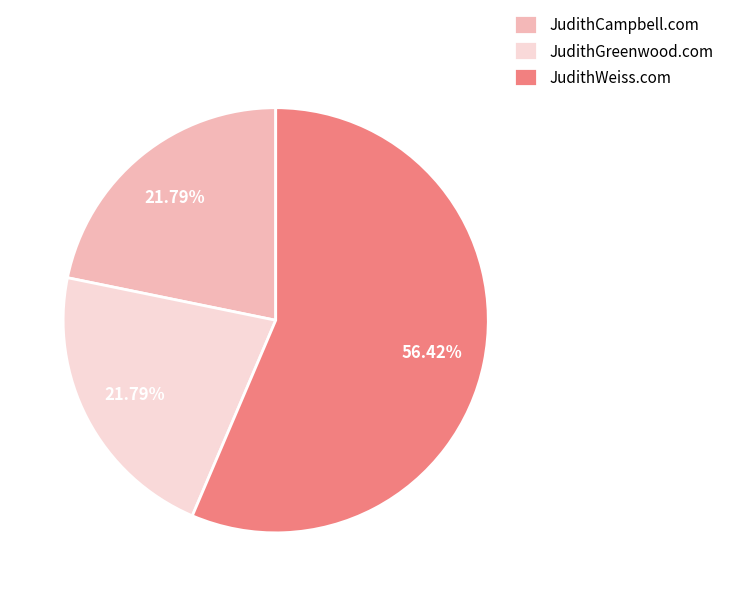

Does JudithGreenwood.com account for over 50% of the chart?

No